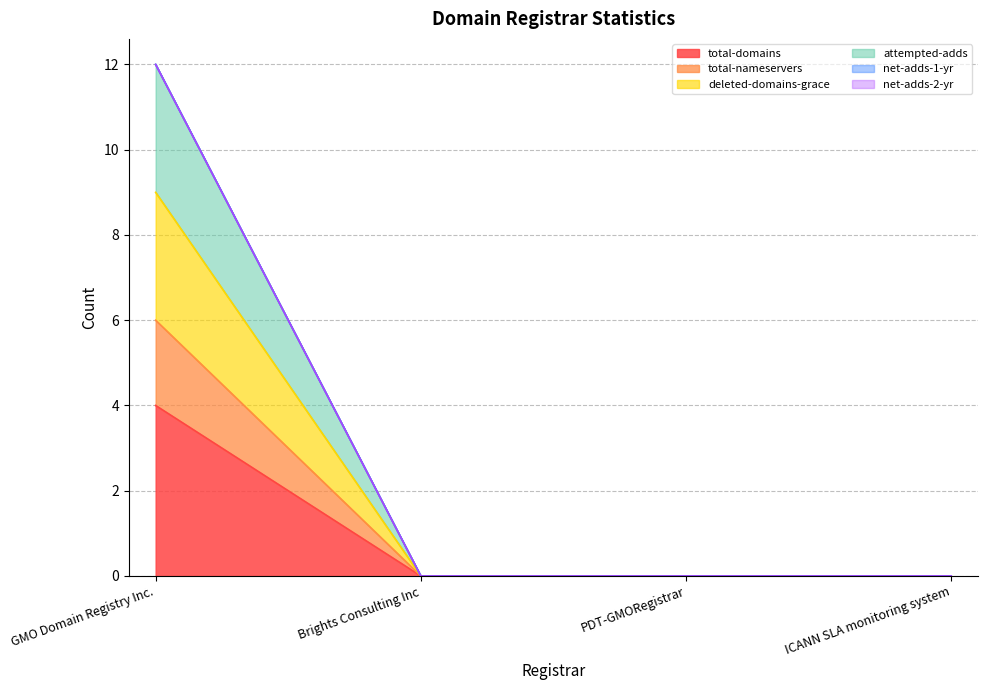

True or false: total-domains and total-nameservers cross at least once.

False